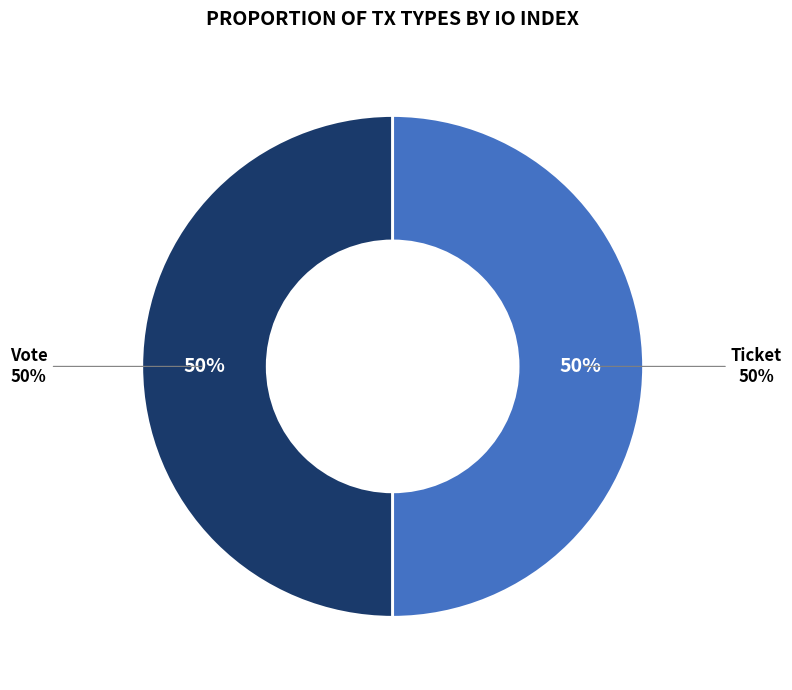

Which slice is the largest?

Vote (io_index=1)